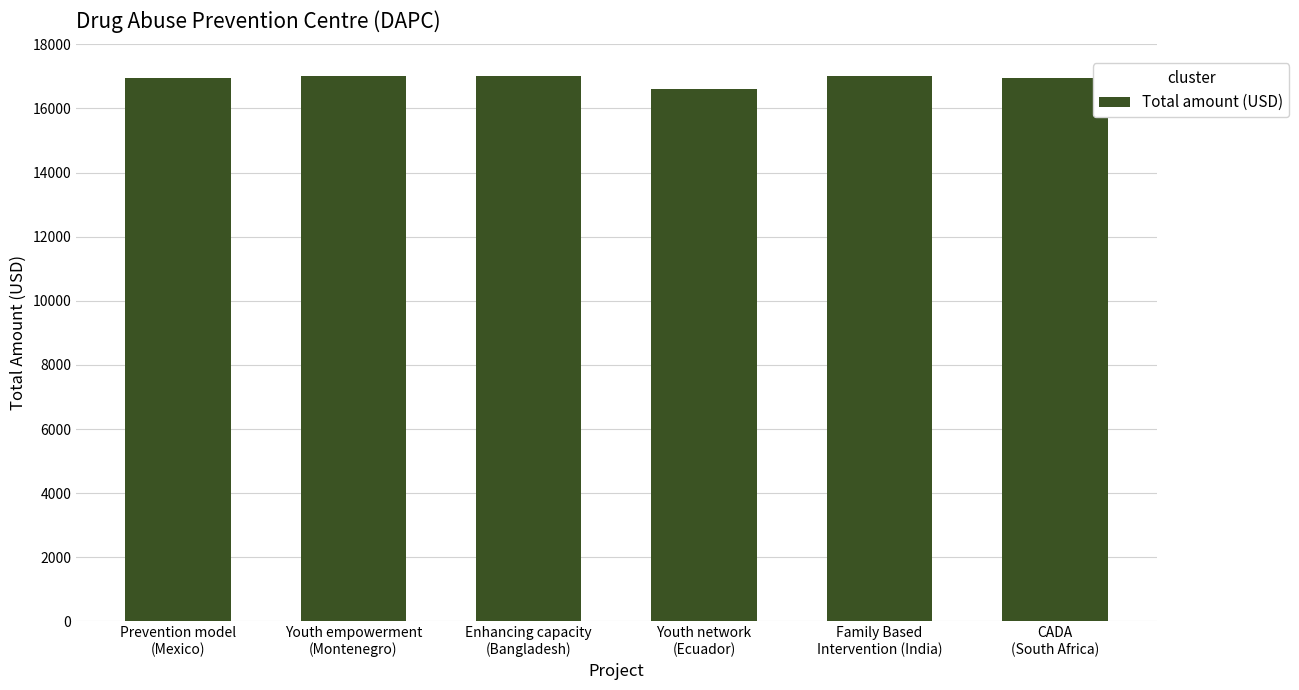

What value does the data have at Youth empowerment
(Montenegro), to the nearest 10?

17000